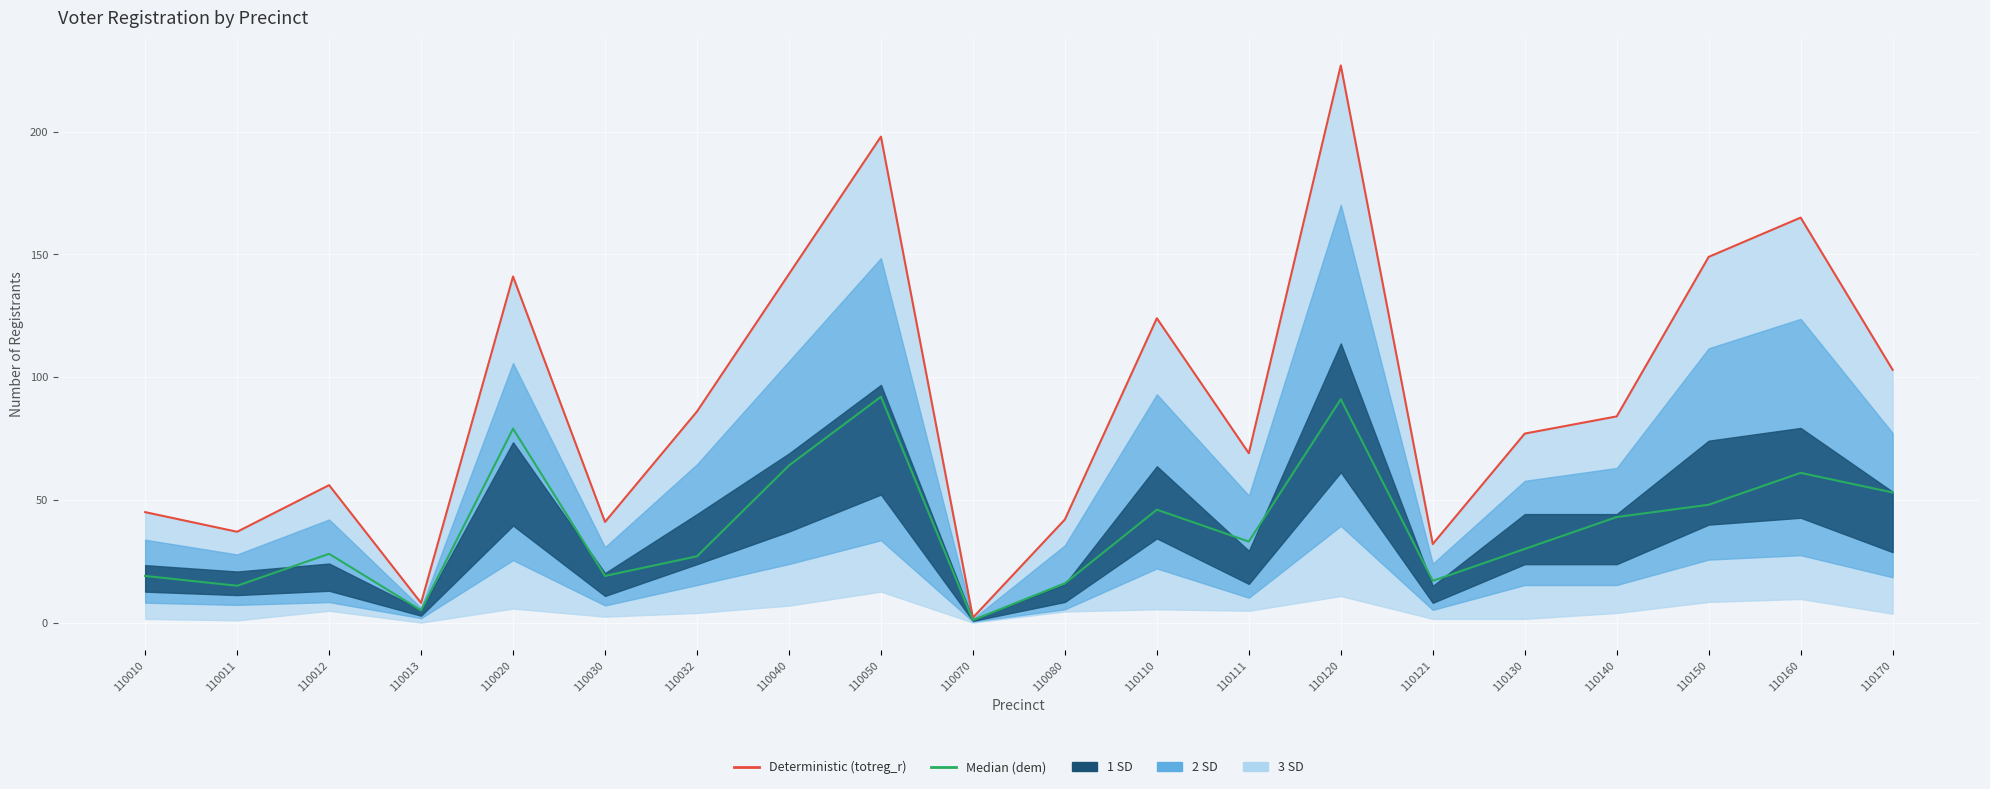

What is the value of the Deterministic (totreg_r) point at the 10th from the left?

2